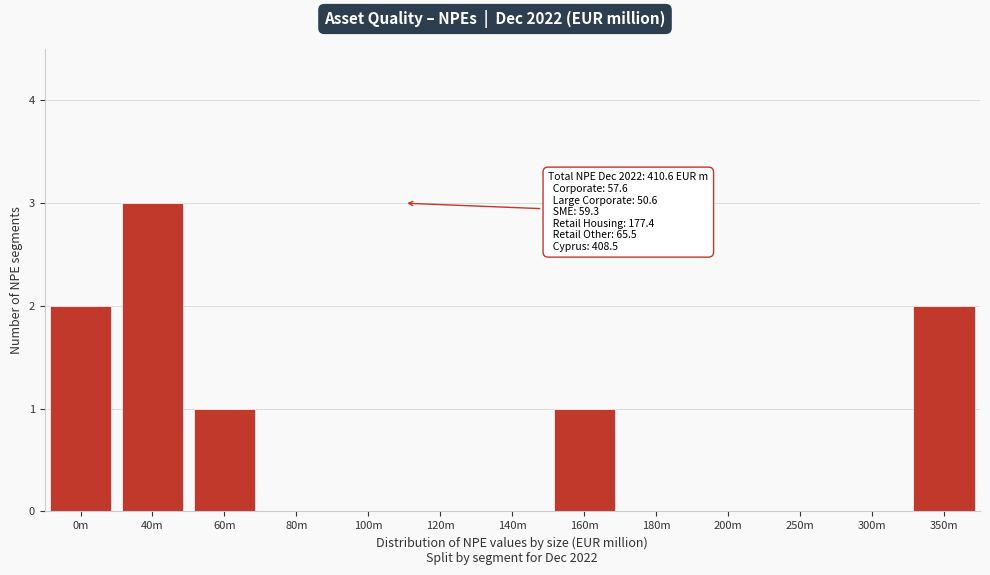

Reading left to right, transcribe all the data shown in this chart.

0m=2	40m=3	60m=1	80m=0	100m=0	120m=0	140m=0	160m=1	180m=0	200m=0	250m=0	300m=0	350m=2